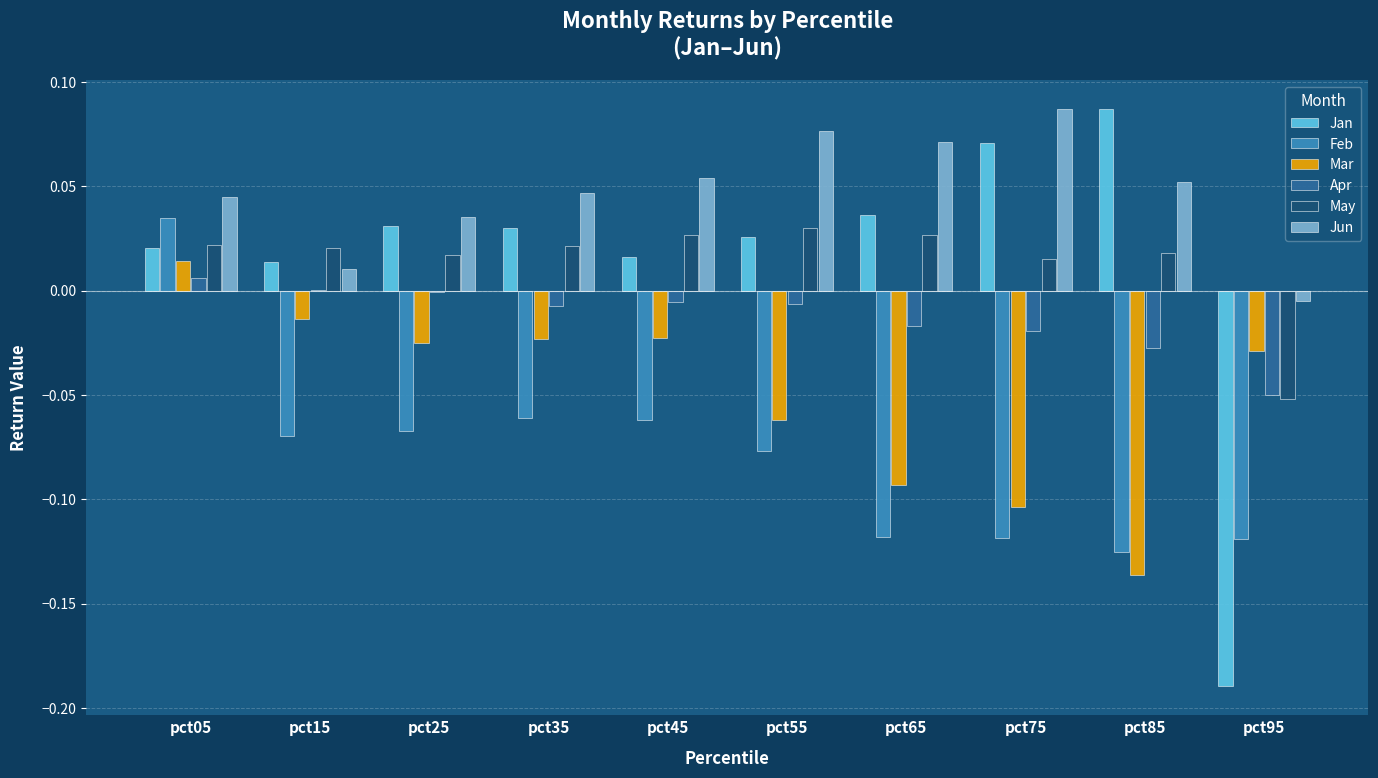

Does the chart contain stacked bars?

No